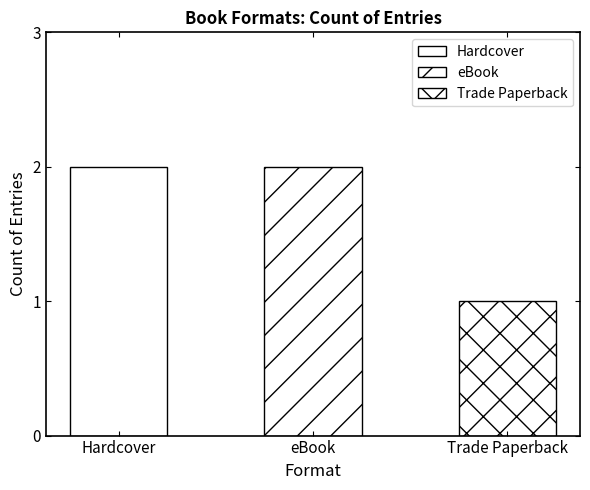

Rank the categories by value from highest to lowest.

Hardcover, eBook, Trade Paperback